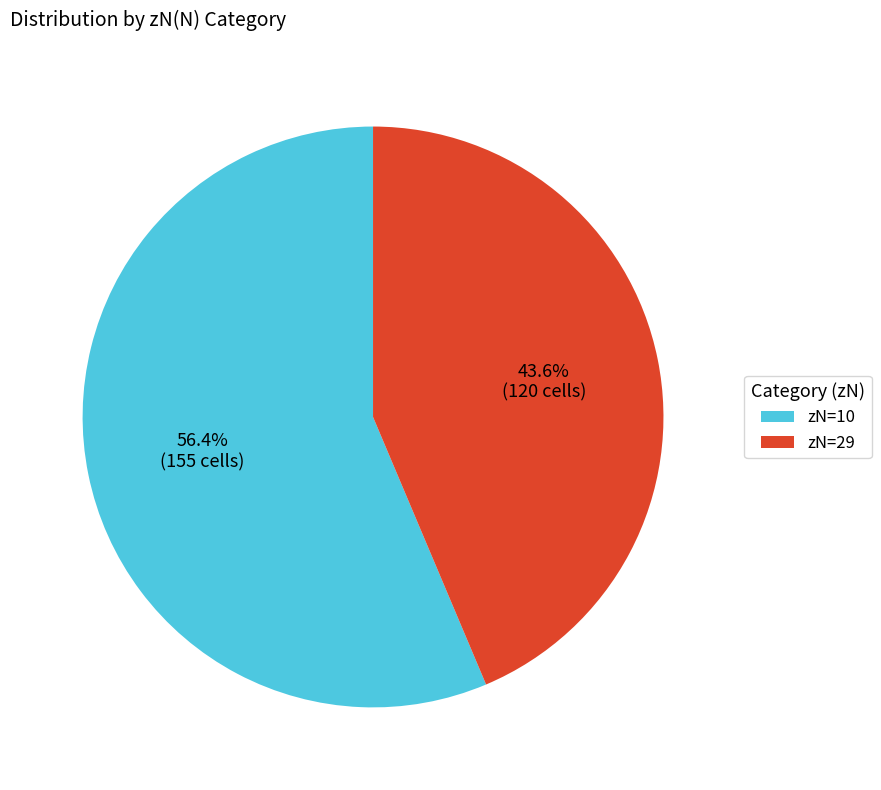

What is the ratio of the value at zN=29 to the value at zN=10?

0.8